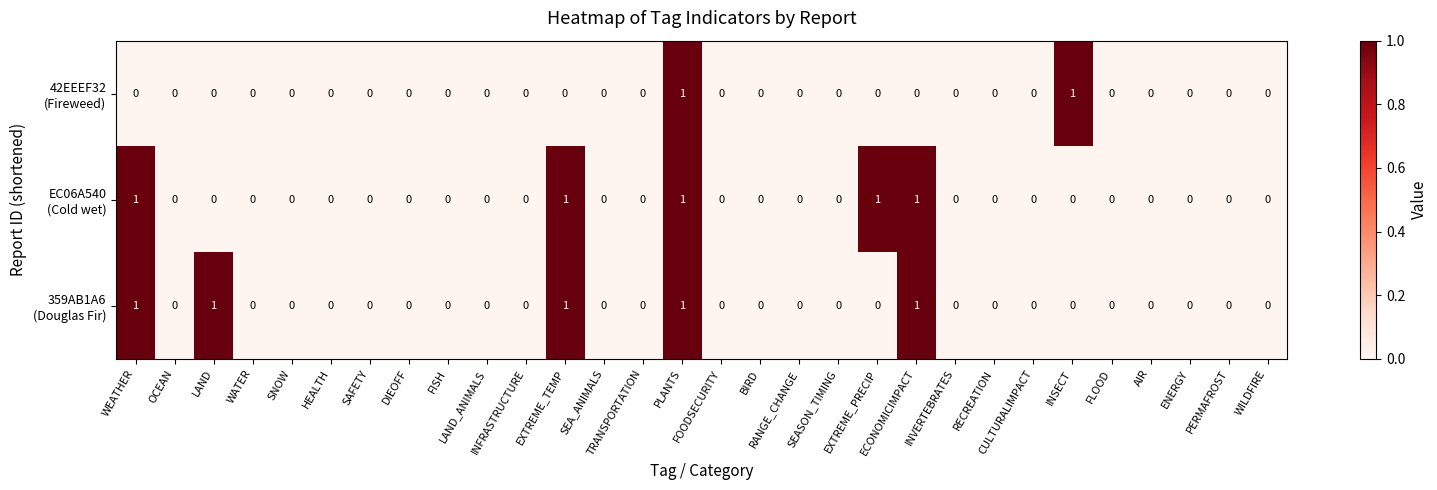

What is the greatest value displayed?

1